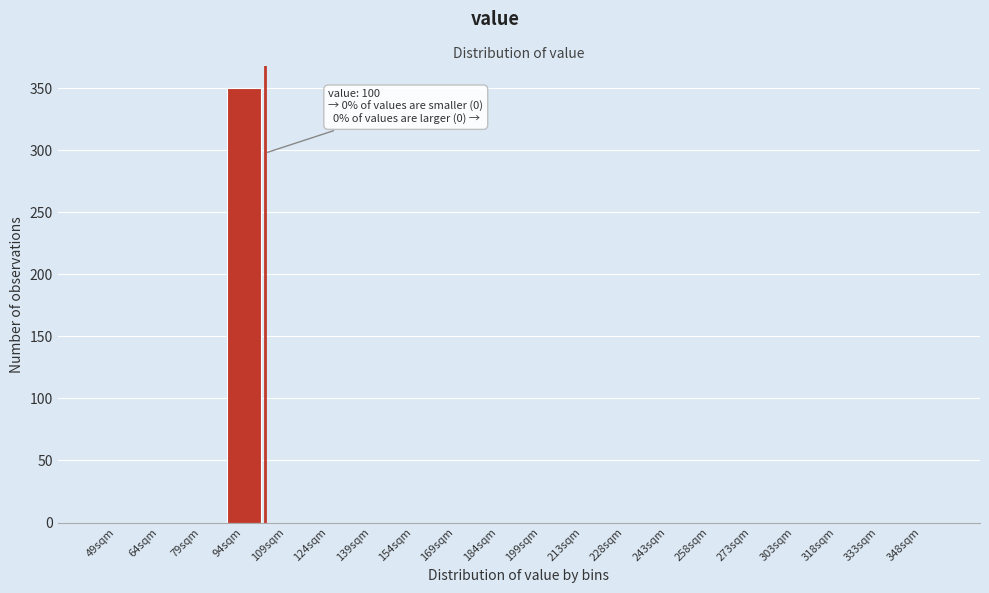

Reading left to right, list all the values displayed in this chart.

49sqm=0	64sqm=0	79sqm=0	94sqm=350	109sqm=0	124sqm=0	139sqm=0	154sqm=0	169sqm=0	184sqm=0	199sqm=0	213sqm=0	228sqm=0	243sqm=0	258sqm=0	273sqm=0	303sqm=0	318sqm=0	333sqm=0	348sqm=0